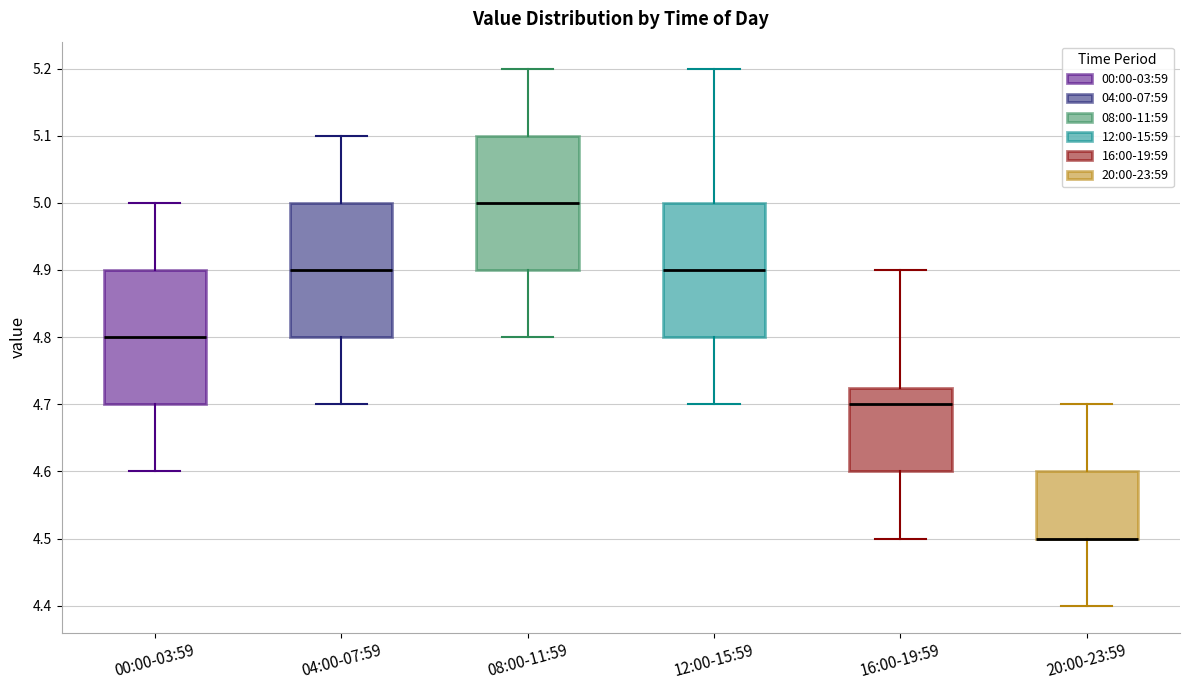

Reading left to right, read every box against the y-axis: the position of its median line, the range the box covers, and the ends of its whiskers. The values are not printed on the chart, so give them approximately, as read against the axis.

00:00-03:59: median 4.80, box 4.70 to 4.90, whiskers 4.60 to 5.00
04:00-07:59: median 4.90, box 4.80 to 5.00, whiskers 4.70 to 5.10
08:00-11:59: median 5.00, box 4.90 to 5.10, whiskers 4.80 to 5.20
12:00-15:59: median 4.90, box 4.80 to 5.00, whiskers 4.70 to 5.20
16:00-19:59: median 4.70, box 4.60 to 4.73, whiskers 4.50 to 4.90
20:00-23:59: median 4.50 (drawn on the box's lower edge), box 4.50 to 4.60, whiskers 4.40 to 4.70